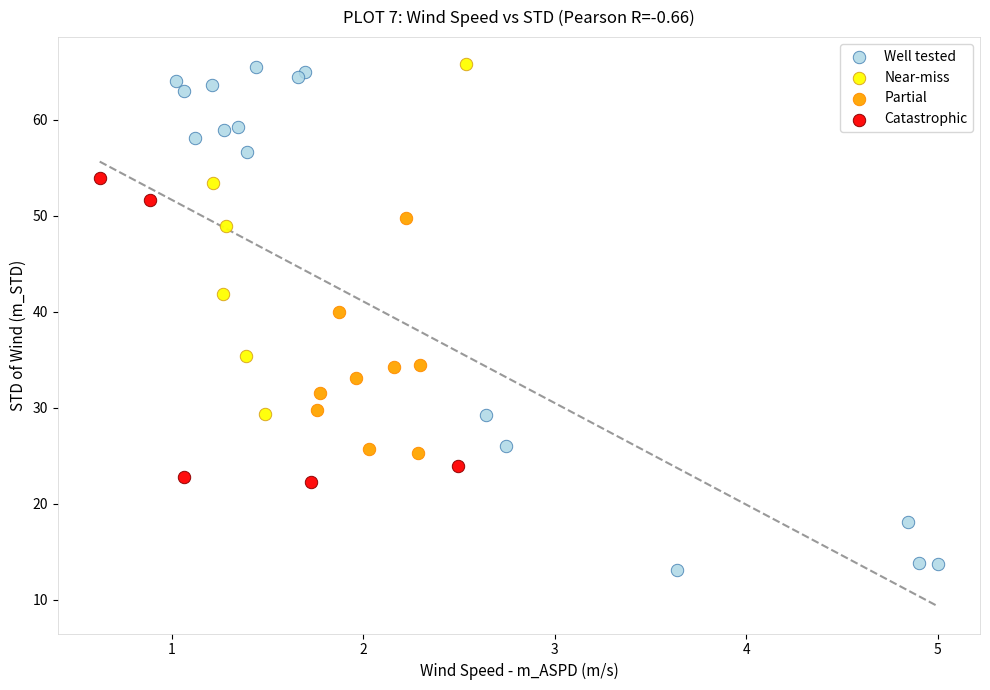

Which series has the widest spread of Y values?

Well tested